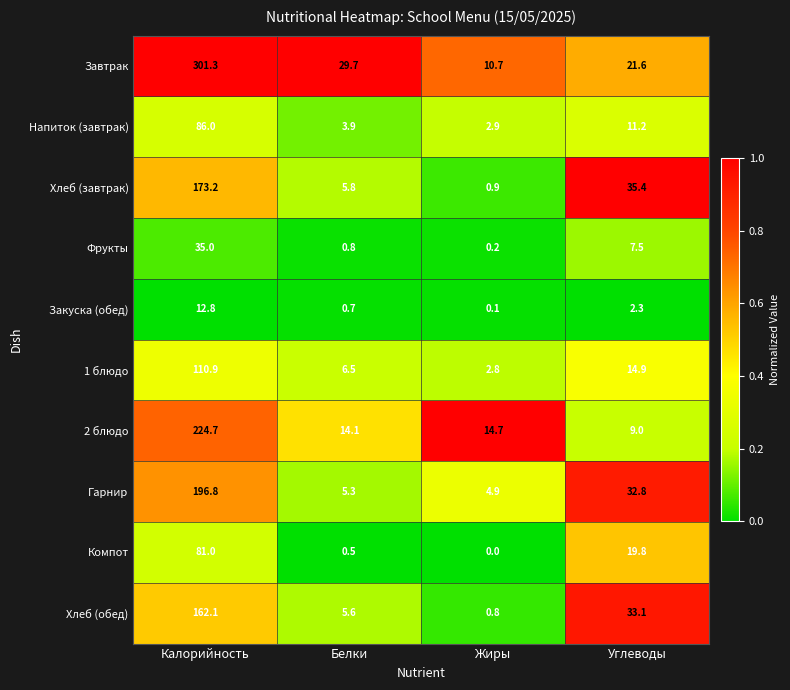

Where does the Завтрак series first go above 29?

Калорийность